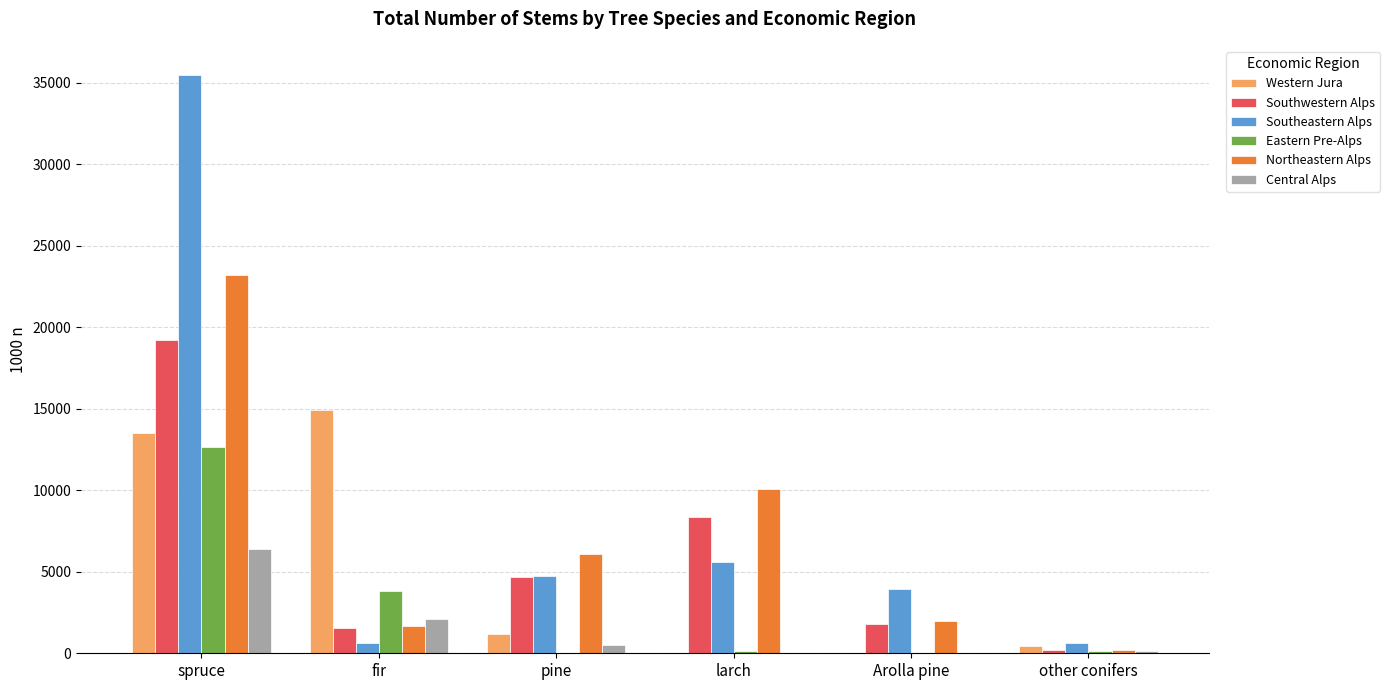

Where is Northeastern Alps nearest to the value 11719?

larch